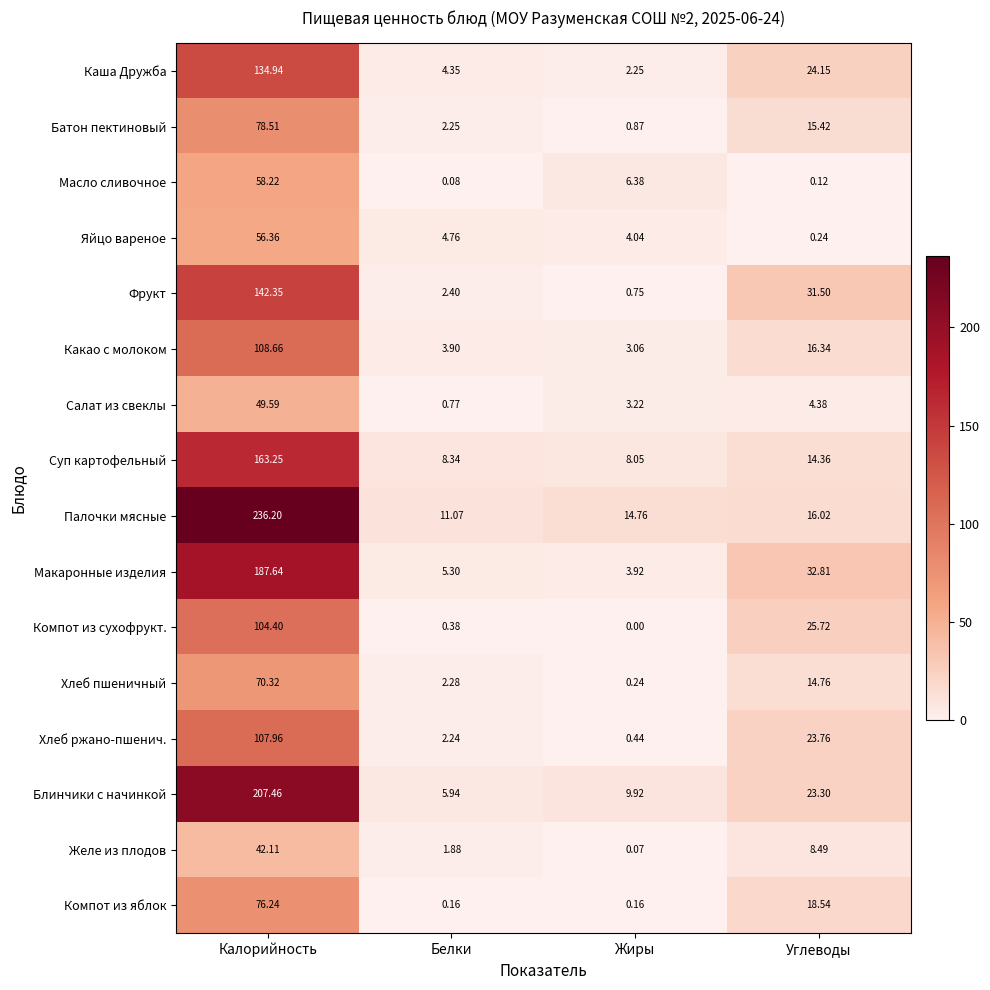

At which label is Яйцо вареное closest to 28?

Белки